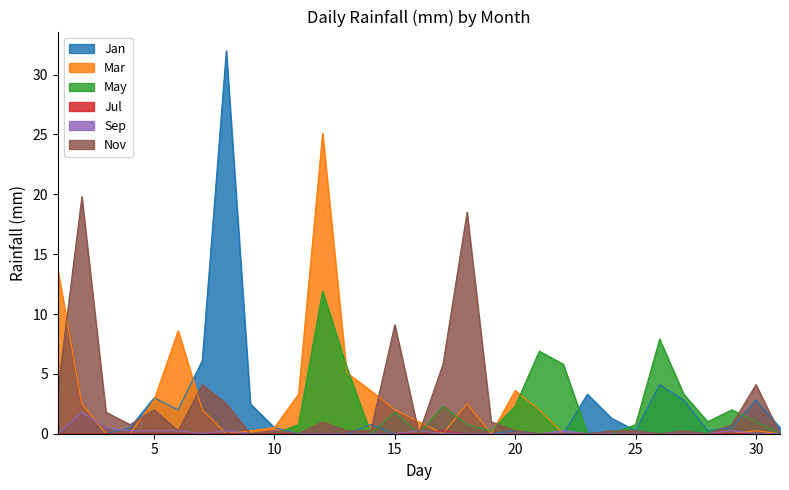

What is the sum of all Mar values?

78.8